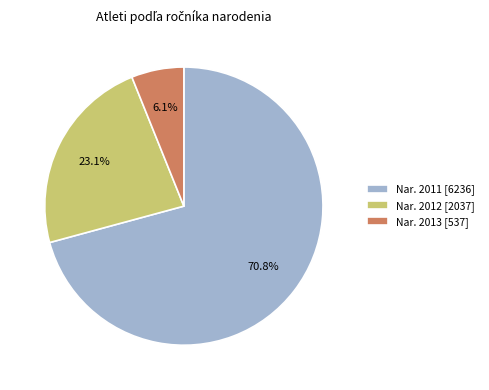

Which category accounts for the majority?

Nar. 2011 [6236]